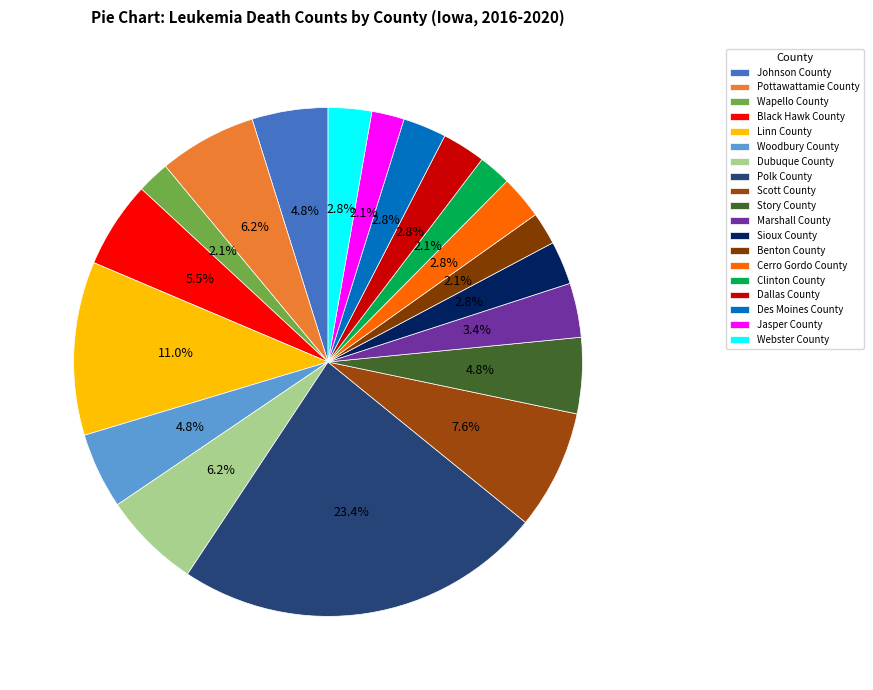

Is there a majority slice in this chart?

No